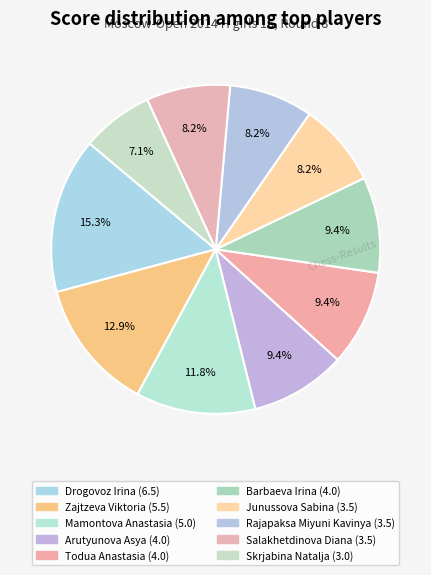

Between Todua Anastasia and Salakhetdinova Diana, which is larger?

Todua Anastasia